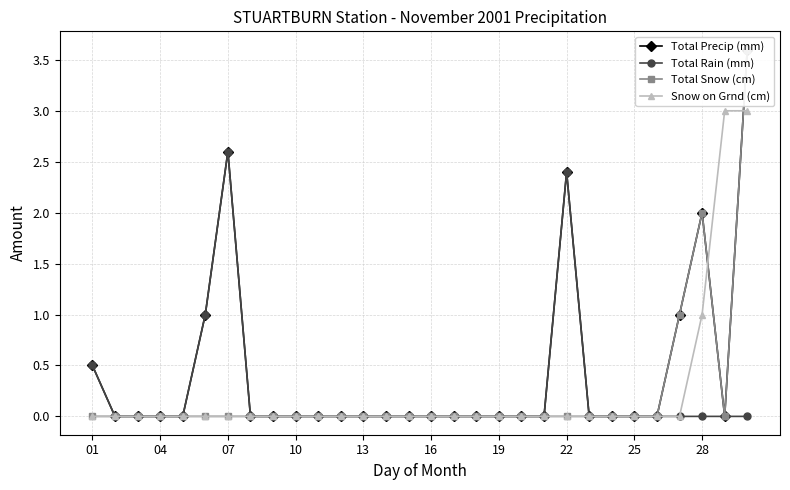

Is this an area chart (filled region under the line)?

No